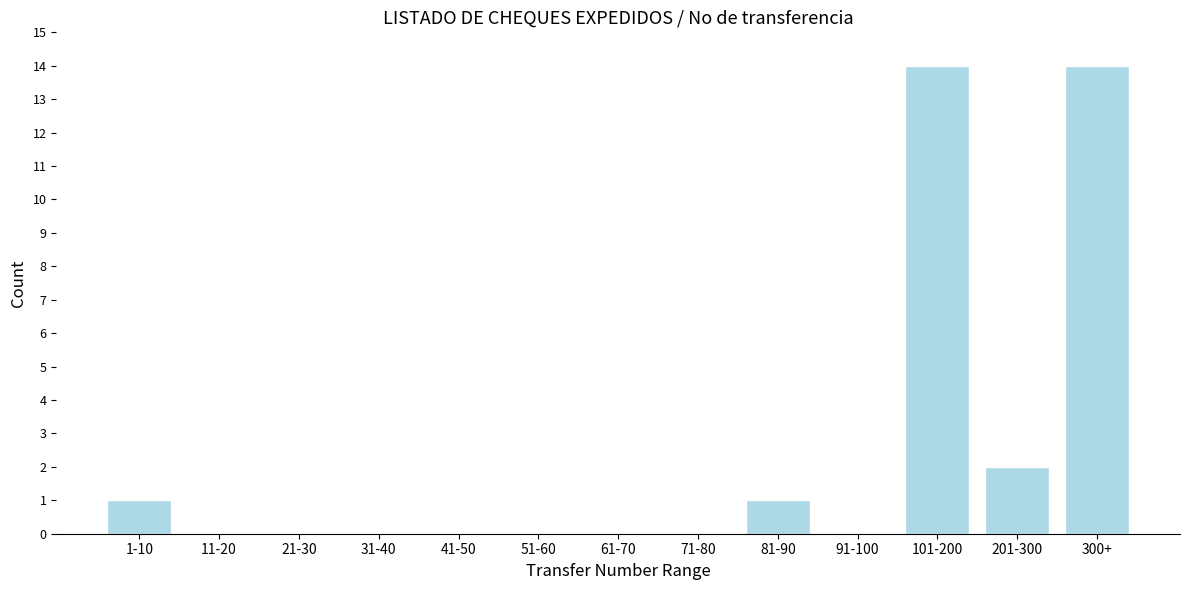

Reading left to right, extract all data points from this chart.

1-10=1	11-20=0	21-30=0	31-40=0	41-50=0	51-60=0	61-70=0	71-80=0	81-90=1	91-100=0	101-200=14	201-300=2	300+=14